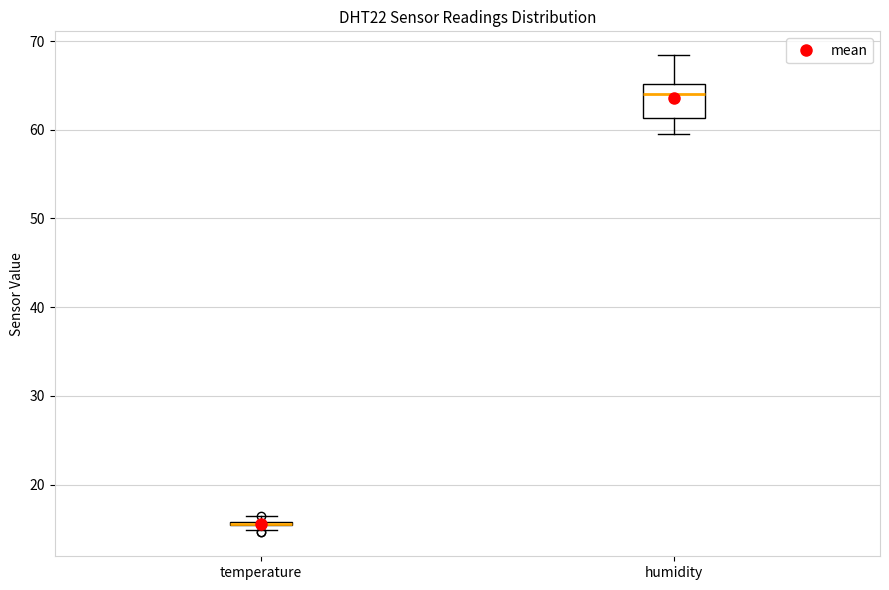

Comparing the boxes themselves (not the whiskers), which one is the tallest?

humidity